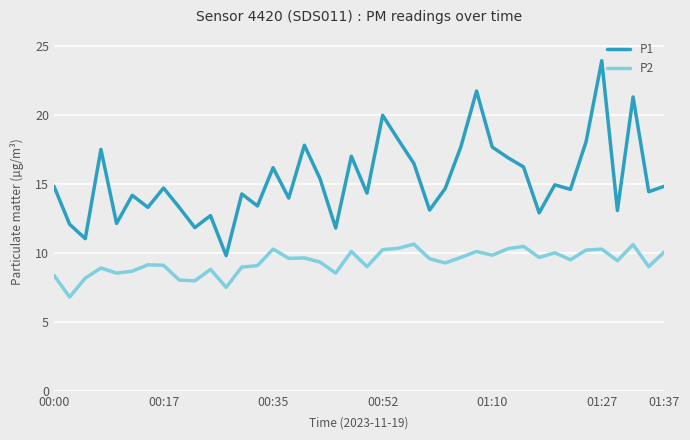

Which series has the largest range (max minus min)?

P1